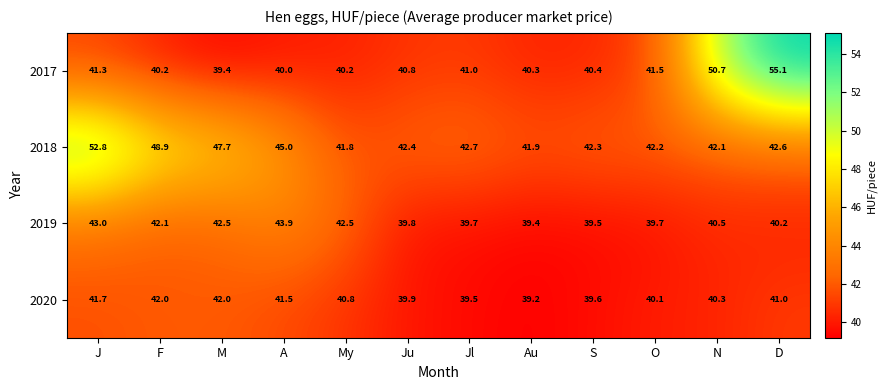

Which category has the lowest value across all series?

Au